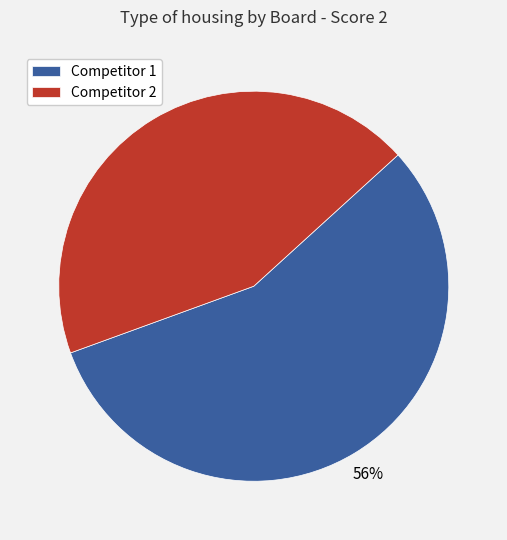

Is Competitor 2 the majority of the pie?

No